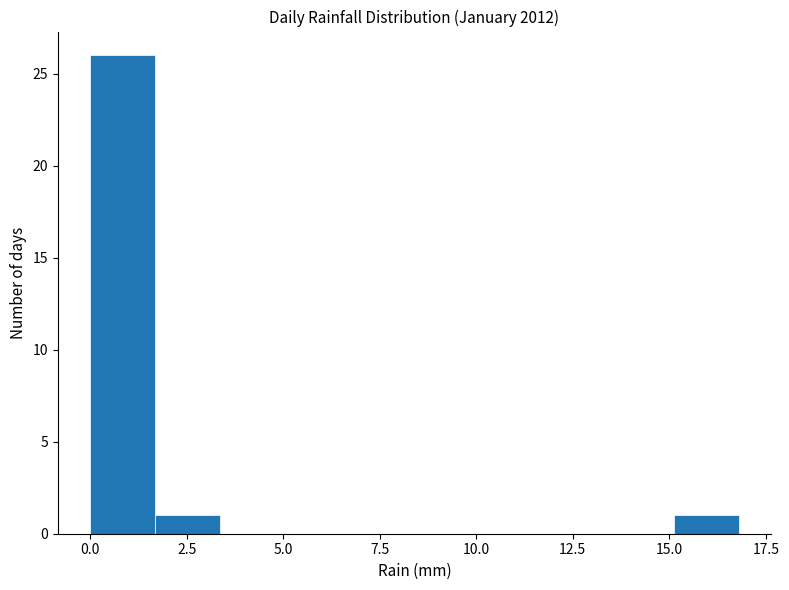

Read against the x-axis, roughly where is the centre of the tallest bar?

1.0